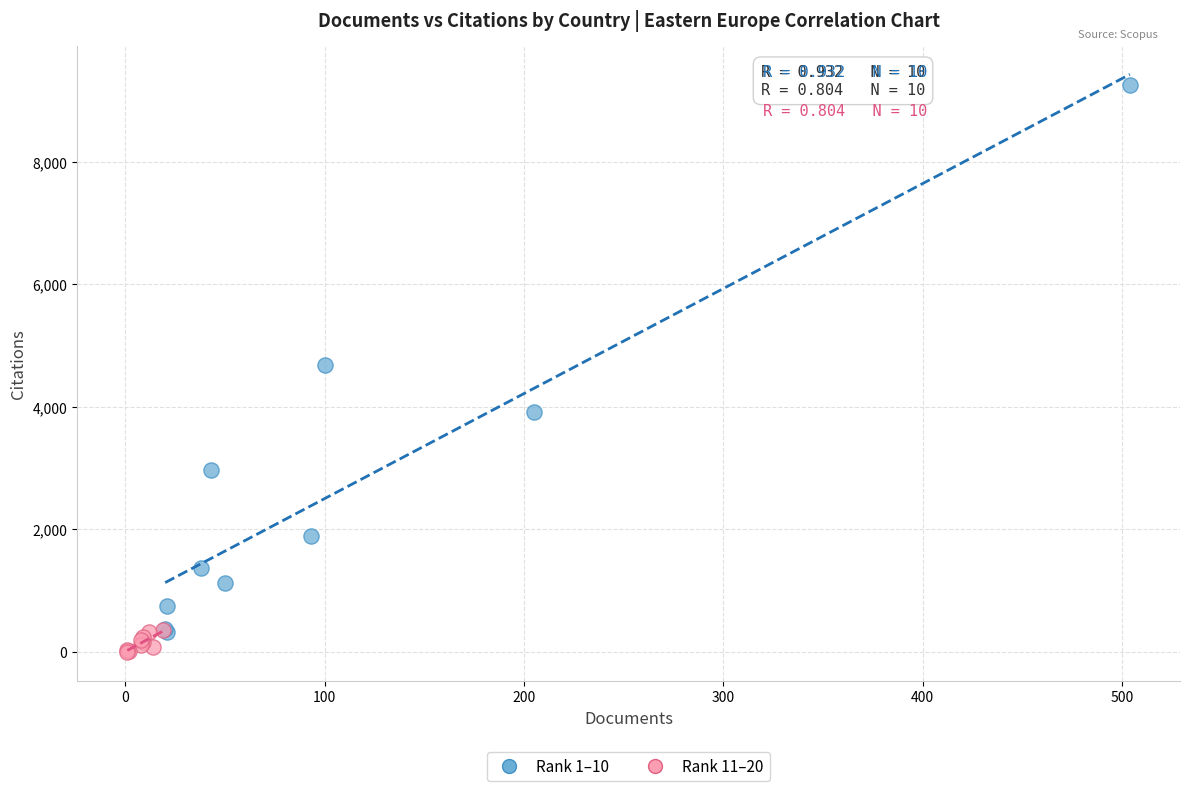

Which series contains the highest Y value?

Rank 1–10